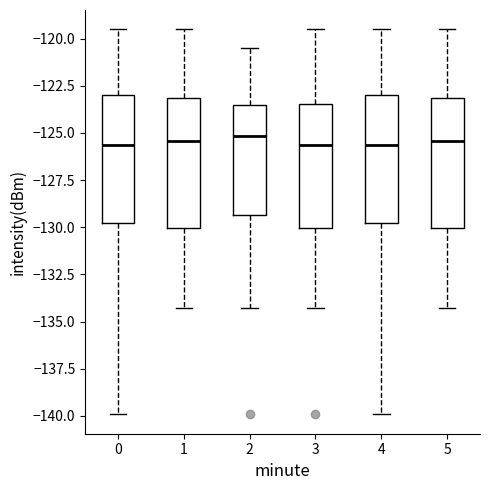

Where does the lower whisker of the box at x = 0 end on the y-axis? The values are not printed on the chart, so give them approximately, as read against the axis.

-140.0